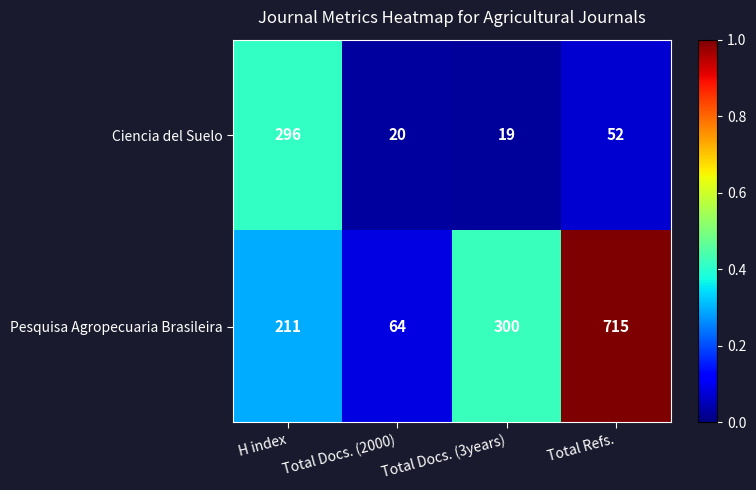

Is it true that Pesquisa Agropecuaria Brasileira equals 211 at H index?

True